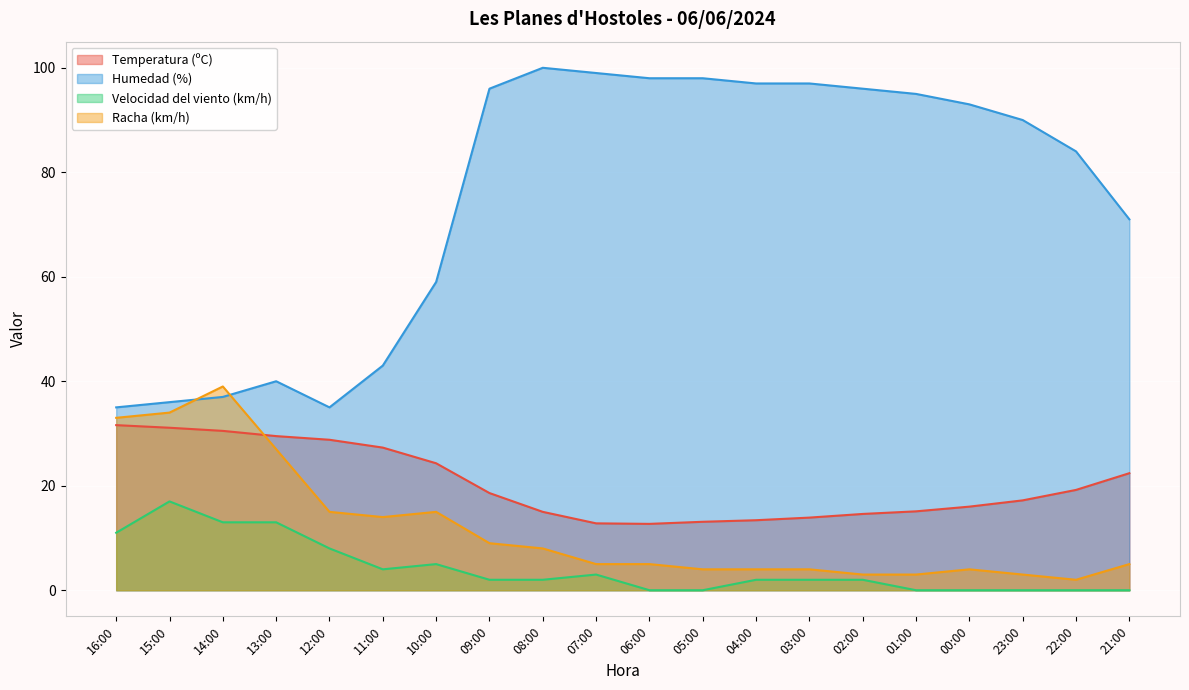

Reading left to right, extract all data points from this chart.

Temperatura (ºC): 31.6	31.1	30.5	29.5	28.8	27.3	24.3	18.6	15.0	12.8	12.7	13.1	13.4	13.9	14.6	15.1	16.0	17.2	19.2	22.4
Humedad (%): 35.0	36.0	37.0	40.0	35.0	43.0	59.0	96.0	100.0	99.0	98.0	98.0	97.0	97.0	96.0	95.0	93.0	90.0	84.0	71.0
Velocidad del viento (km/h): 11.0	17.0	13.0	13.0	8.0	4.0	5.0	2.0	2.0	3.0	0.0	0.0	2.0	2.0	2.0	0.0	0.0	0.0	0.0	0.0
Racha (km/h): 33.0	34.0	39.0	27.0	15.0	14.0	15.0	9.0	8.0	5.0	5.0	4.0	4.0	4.0	3.0	3.0	4.0	3.0	2.0	5.0